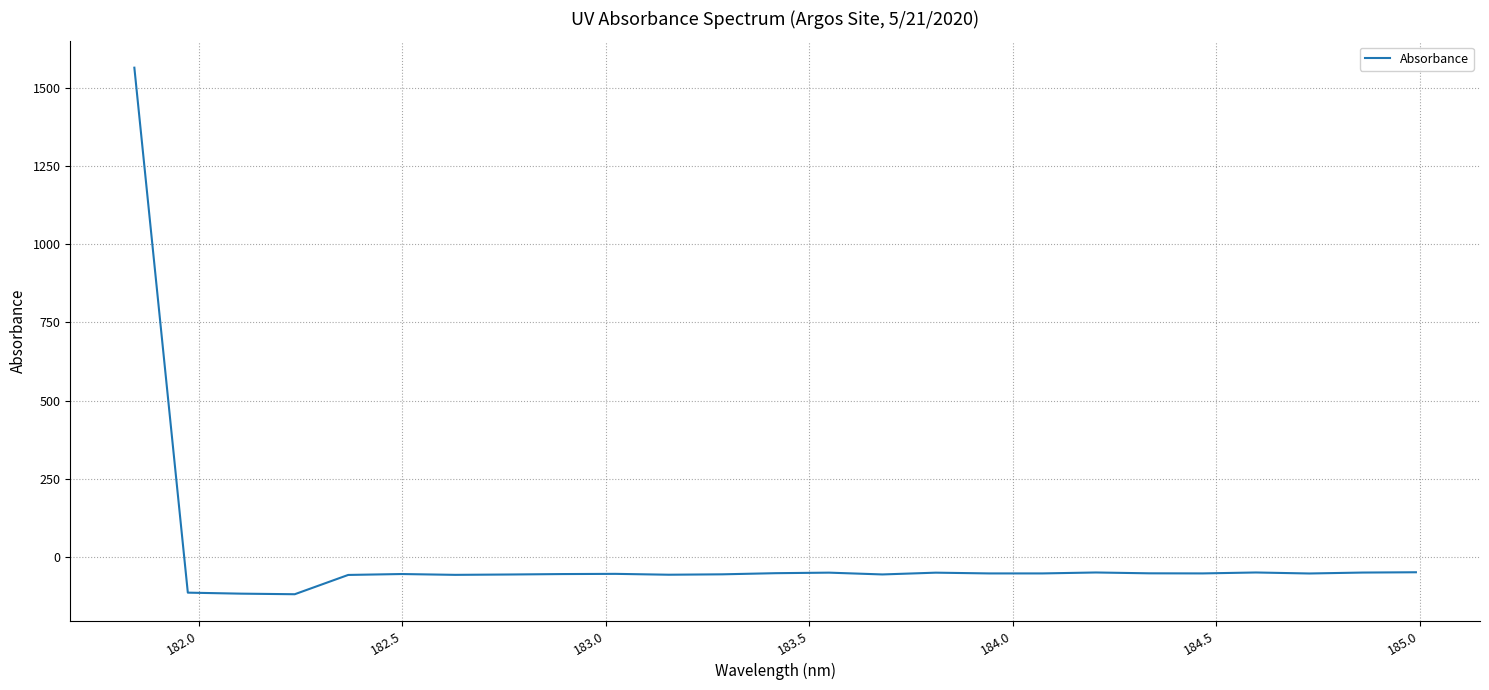

What is the average value?

4.6